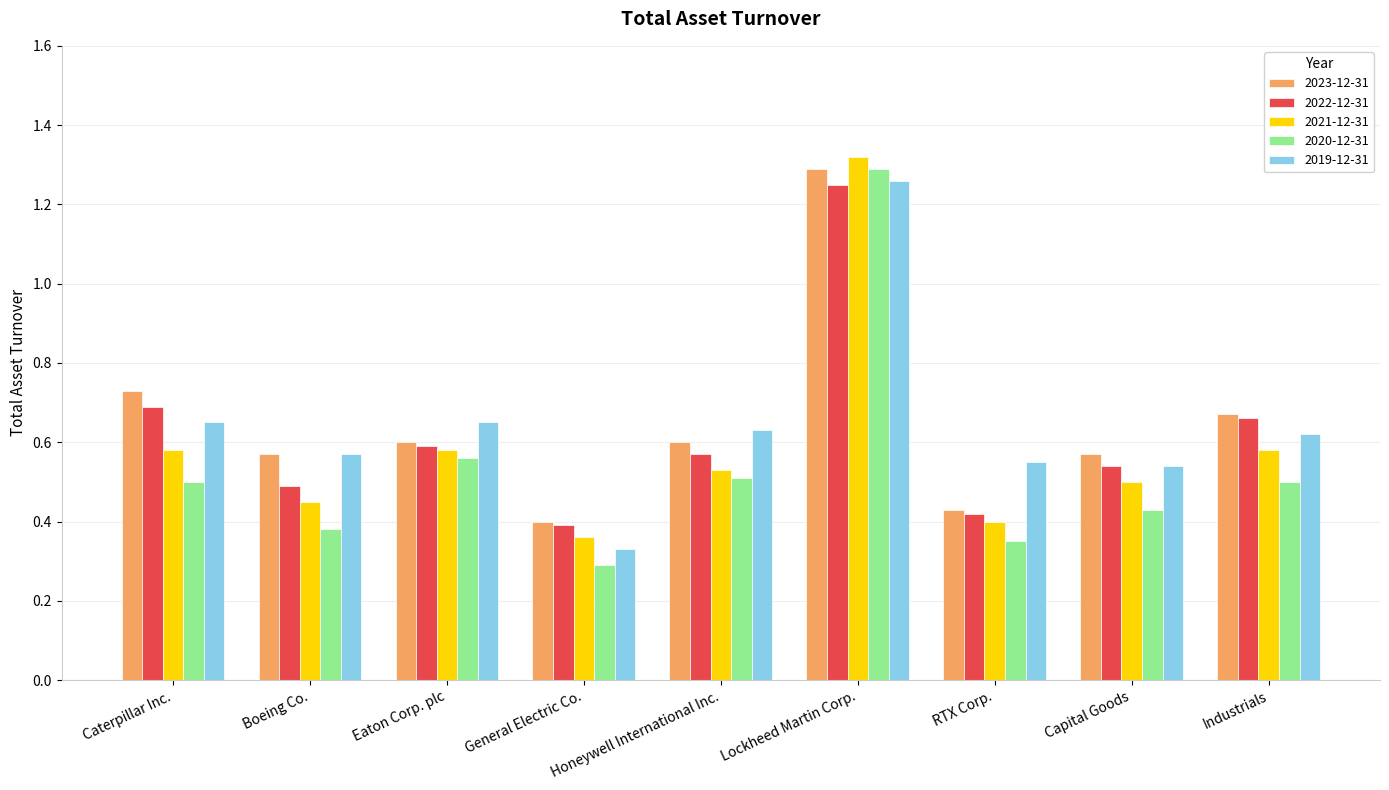

What are all the series names shown in the legend?

2023-12-31, 2022-12-31, 2021-12-31, 2020-12-31, 2019-12-31